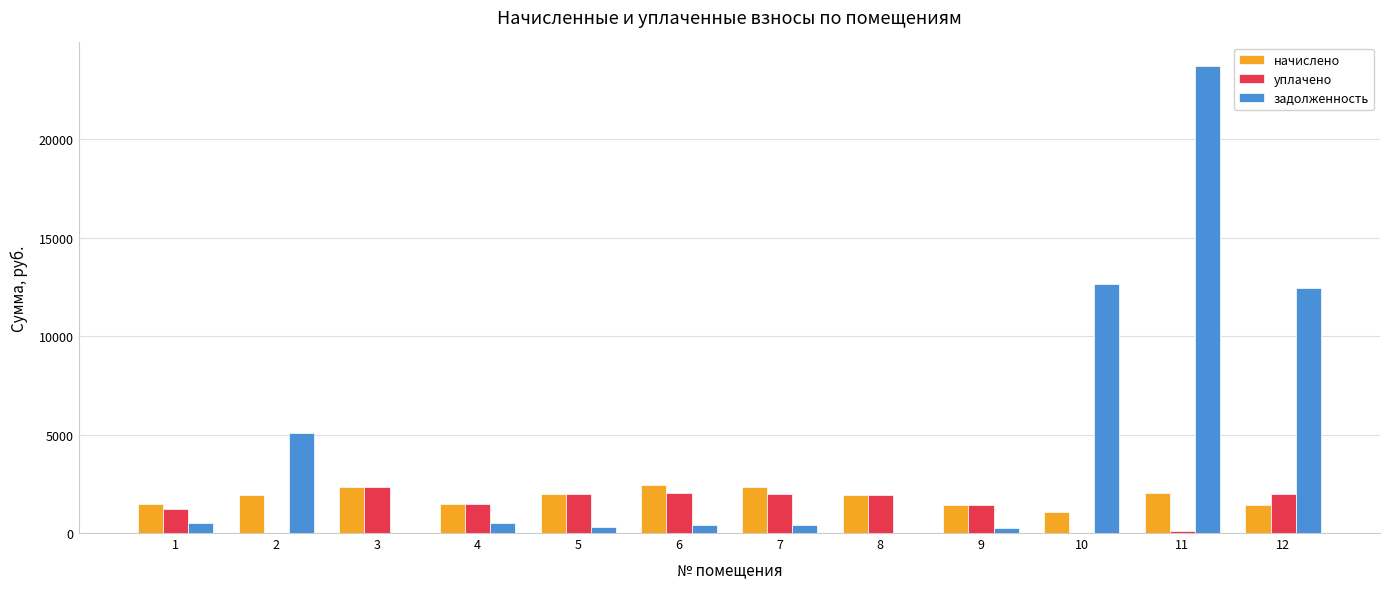

What is the sum of all задолженность values?

56265.5